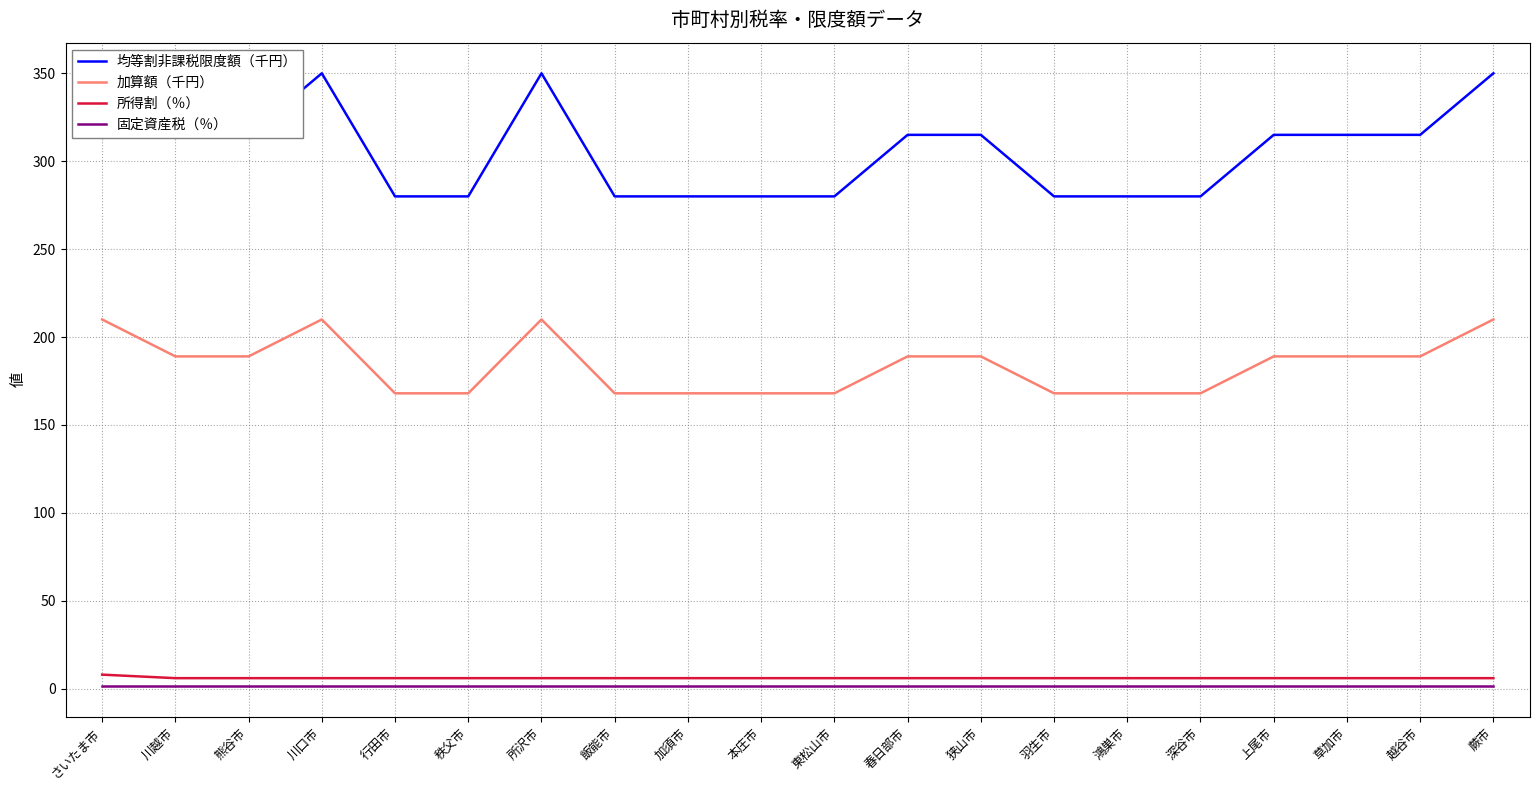

What is the average value of the 固定資産税（％） series?

1.4